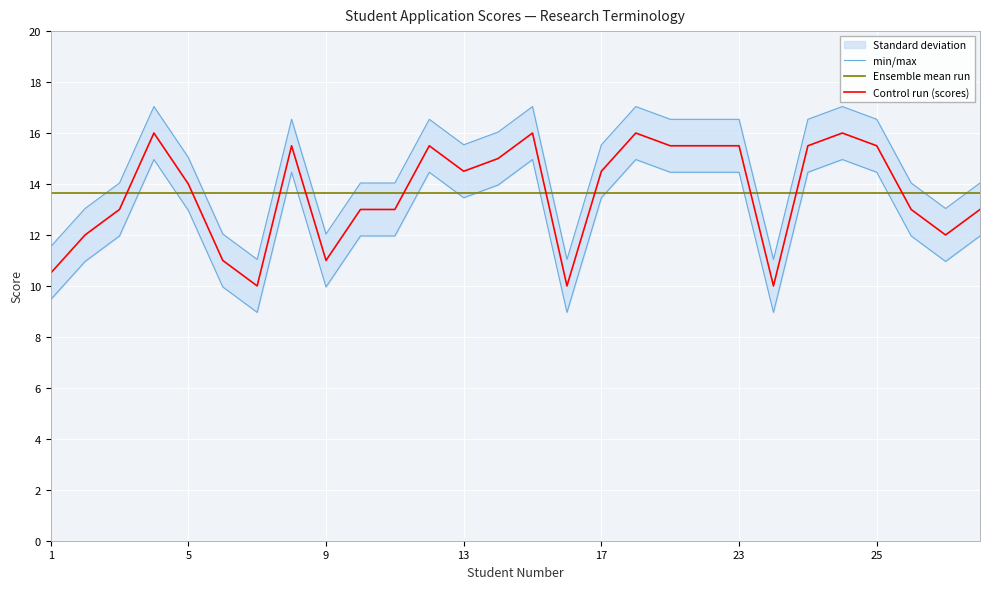

At how many categories does at least one series exceed 13?

28